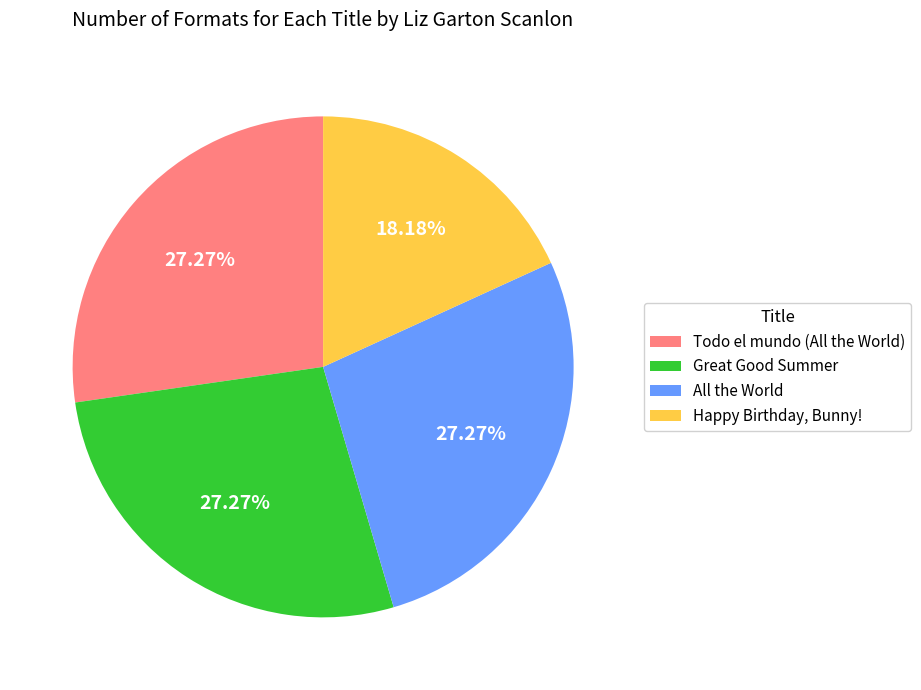

Which slice is the smallest?

Happy Birthday, Bunny!